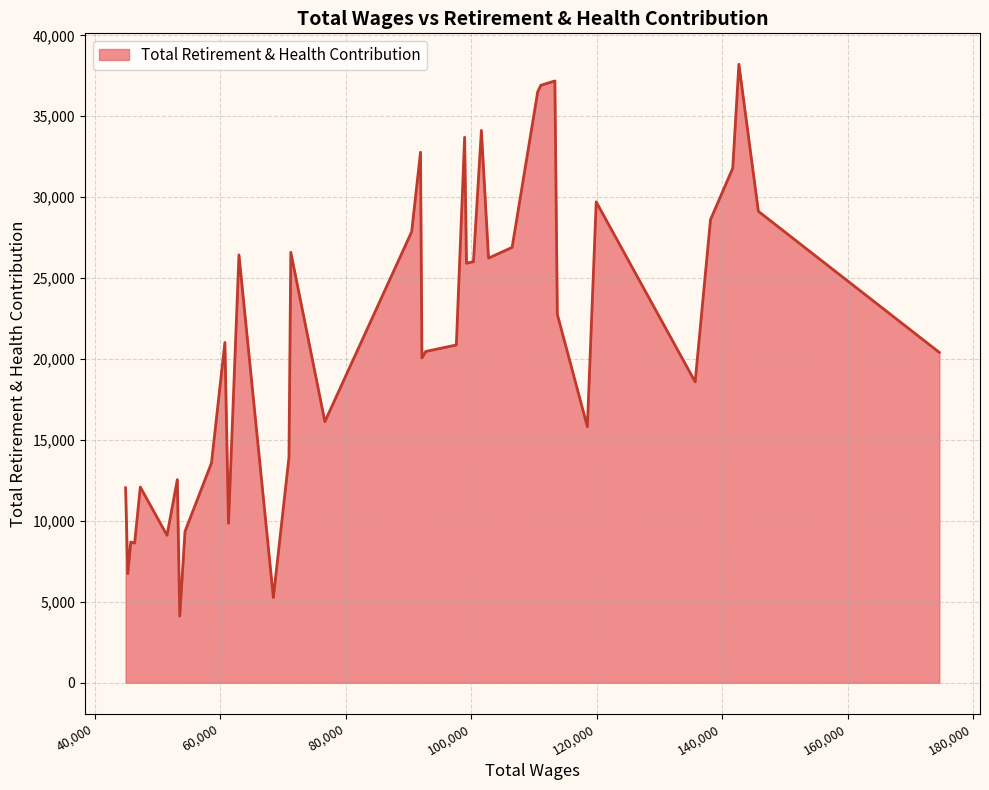

What is the difference between the maximum and minimum values?

34092